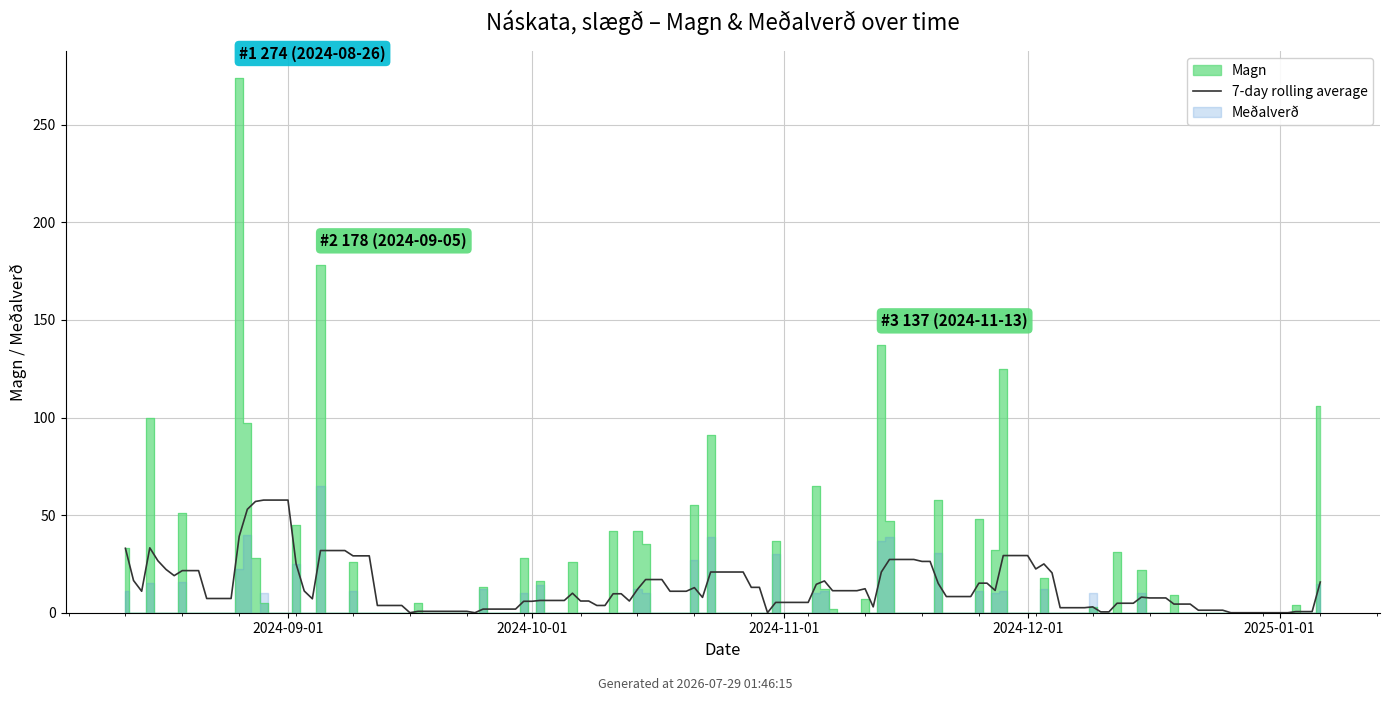

Does the chart display data point markers on the line(s)?

No